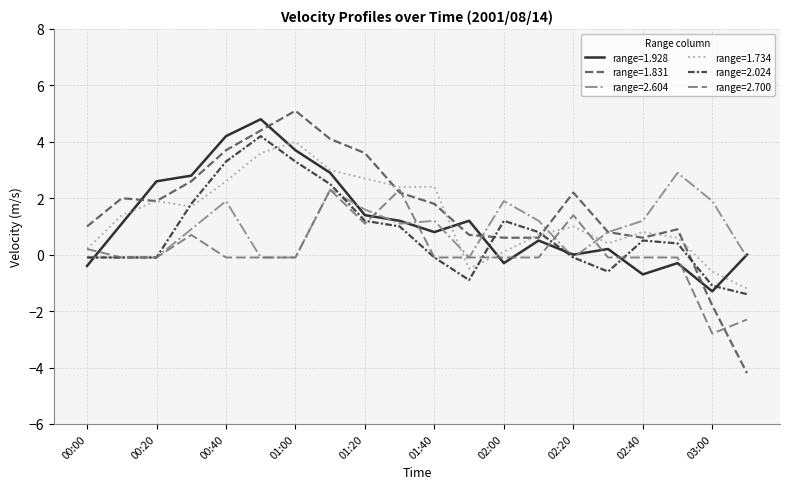

What is the smallest value displayed?

-4.2